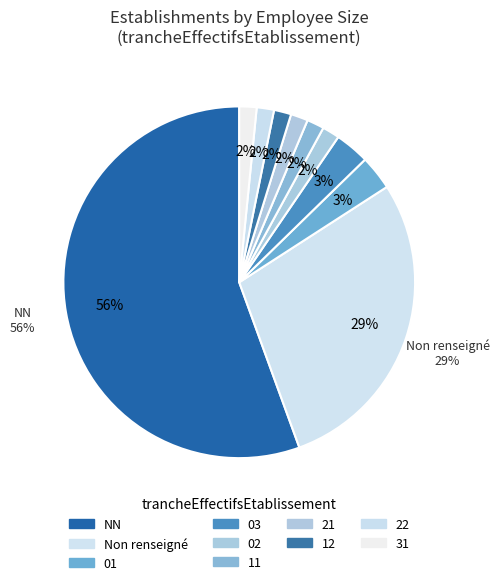

How many slices are in this pie chart?

10